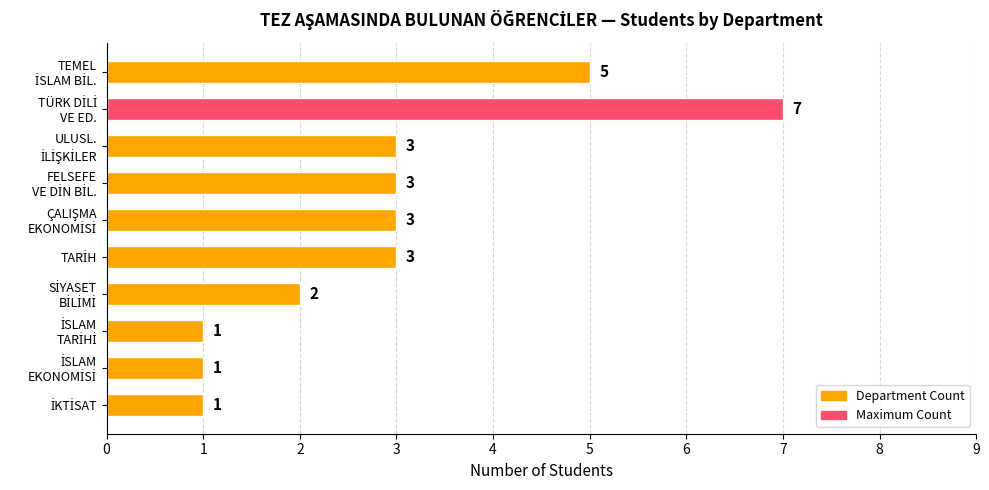

Reading top to bottom, list all the values displayed in this chart.

5	7	3	3	3	3	2	1	1	1